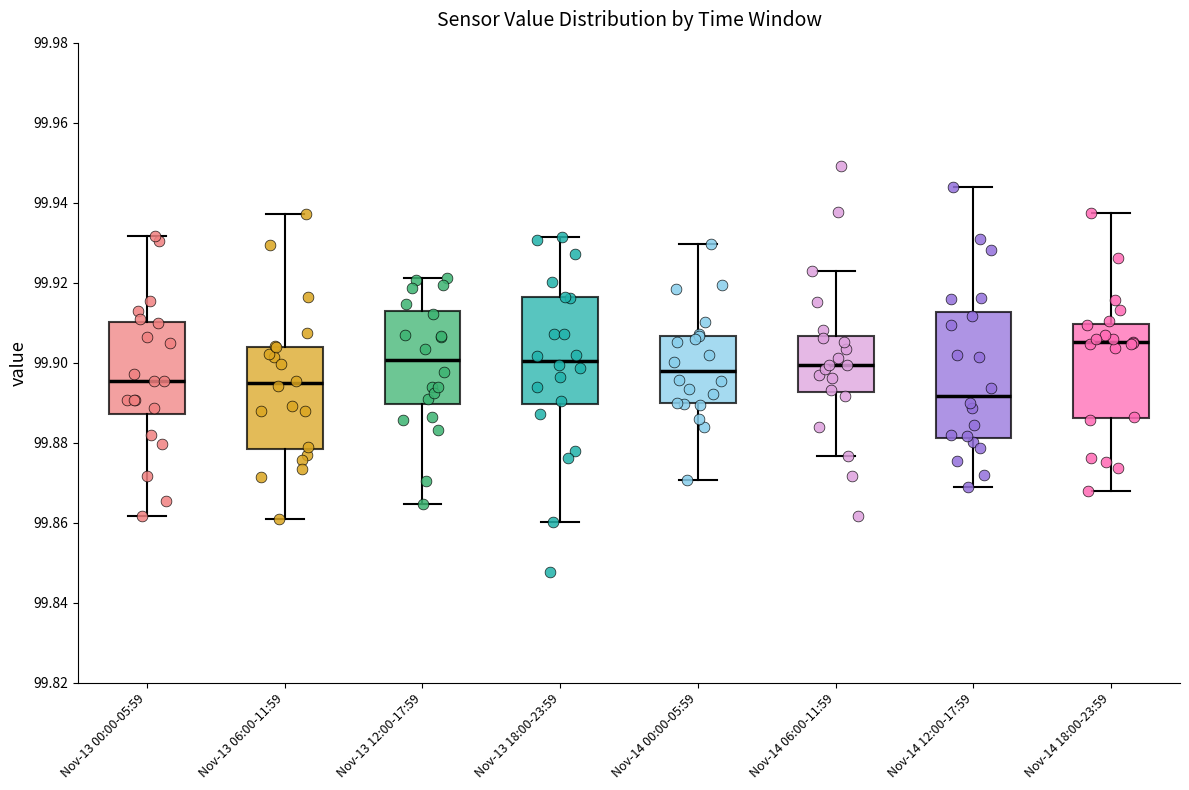

Reading left to right, transcribe this box plot: for each box, give where its median line is, the range the box spans, and where its two whiskers end, as read against the y-axis. The values are not printed on the chart, so give them approximately, as read against the axis.

Nov-13 00:00-05:59: median 99.896, box 99.888 to 99.910, whiskers 99.862 to 99.932
Nov-13 06:00-11:59: median 99.894, box 99.878 to 99.904, whiskers 99.860 to 99.938
Nov-13 12:00-17:59: median 99.900, box 99.890 to 99.912, whiskers 99.864 to 99.922
Nov-13 18:00-23:59: median 99.900, box 99.890 to 99.916, whiskers 99.860 to 99.932
Nov-14 00:00-05:59: median 99.898, box 99.890 to 99.906, whiskers 99.870 to 99.930
Nov-14 06:00-11:59: median 99.900, box 99.892 to 99.906, whiskers 99.876 to 99.922
Nov-14 12:00-17:59: median 99.892, box 99.882 to 99.912, whiskers 99.868 to 99.944
Nov-14 18:00-23:59: median 99.906, box 99.886 to 99.910, whiskers 99.868 to 99.938